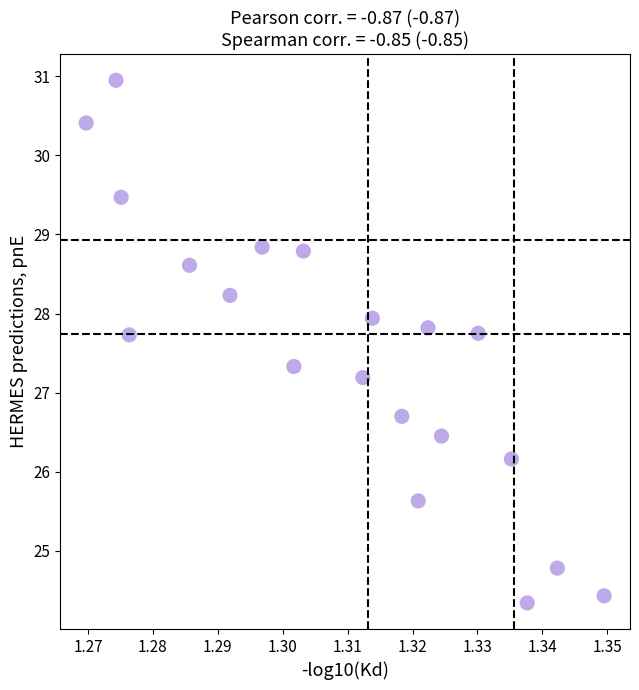

What Y value in the scatter plot is closest to 27?

27.2